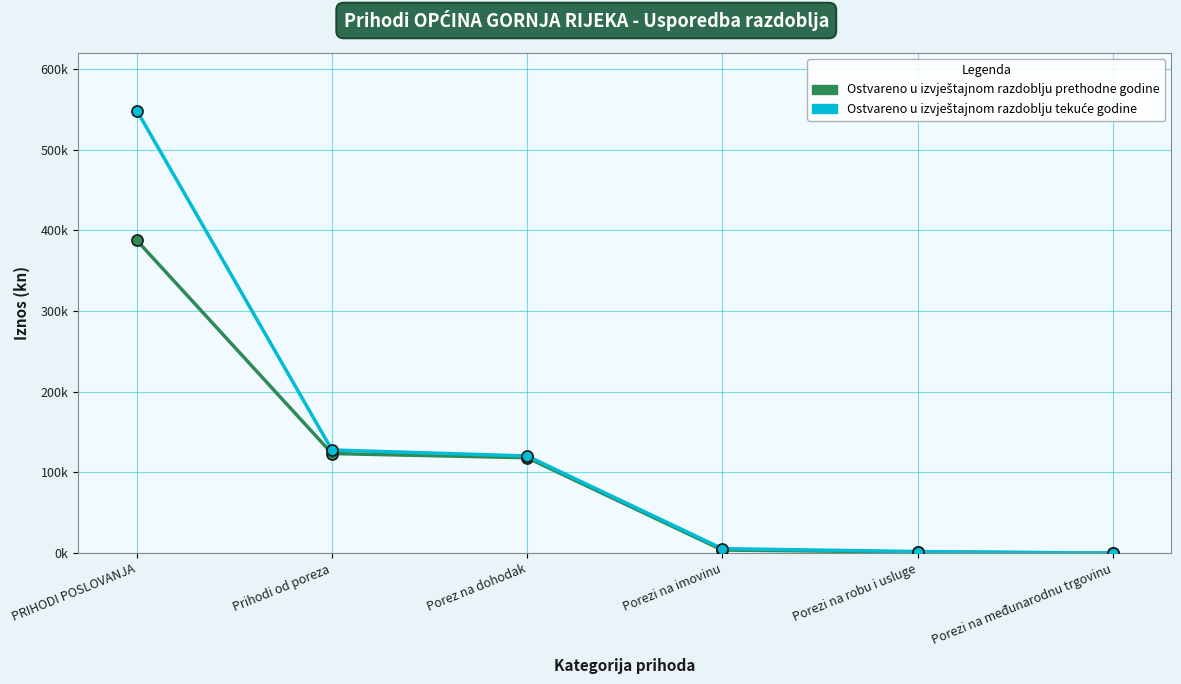

Does the chart have visible grid lines?

Yes